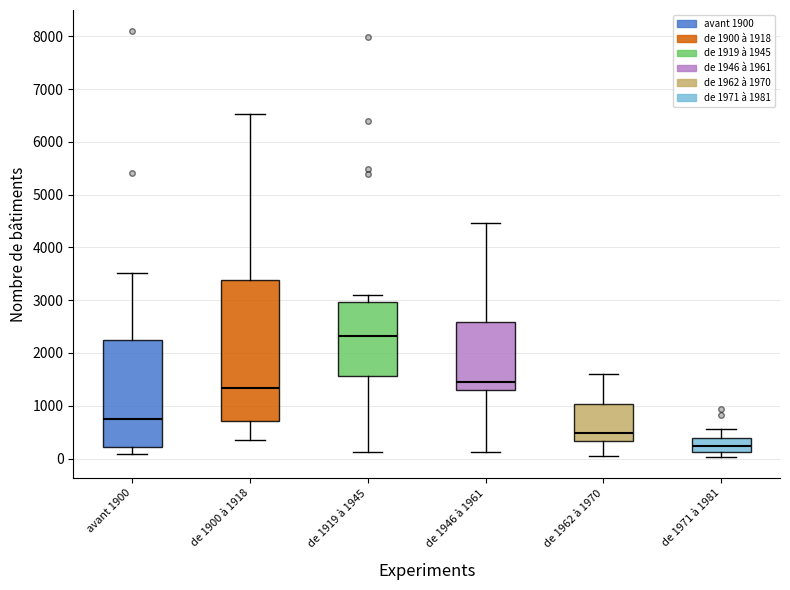

Which box is the tallest, from its lower edge to its upper edge?

de 1900 à 1918